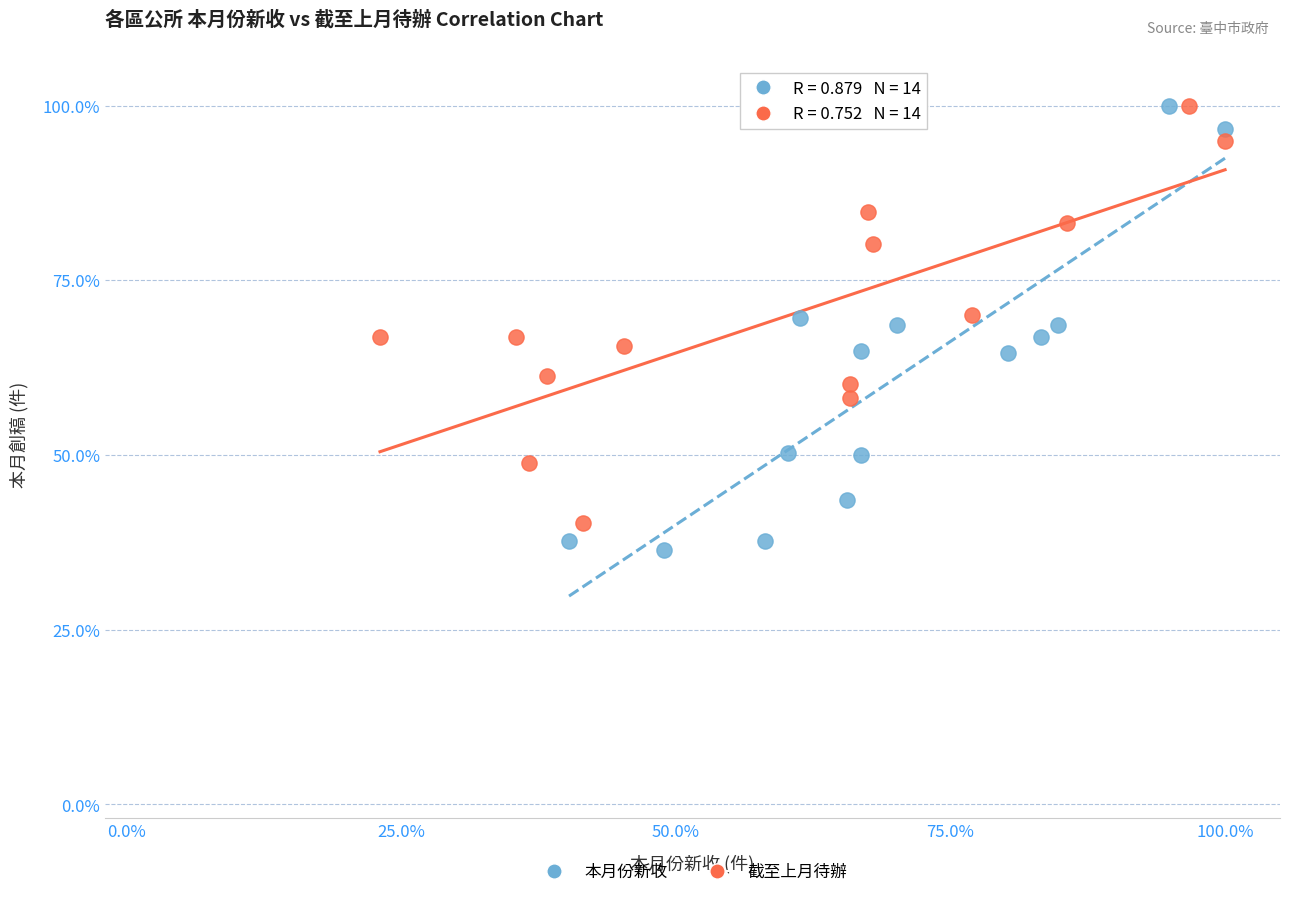

Which series has the widest spread of Y values?

本月份新收